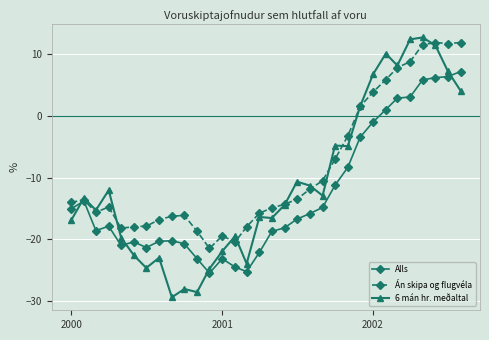

At how many categories does at least one series exceed -10?

11